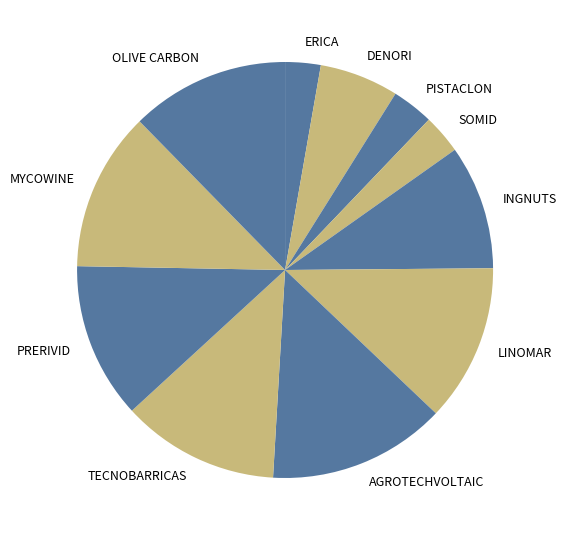

The ERICA slice represents 3% of the pie. True or false?

True